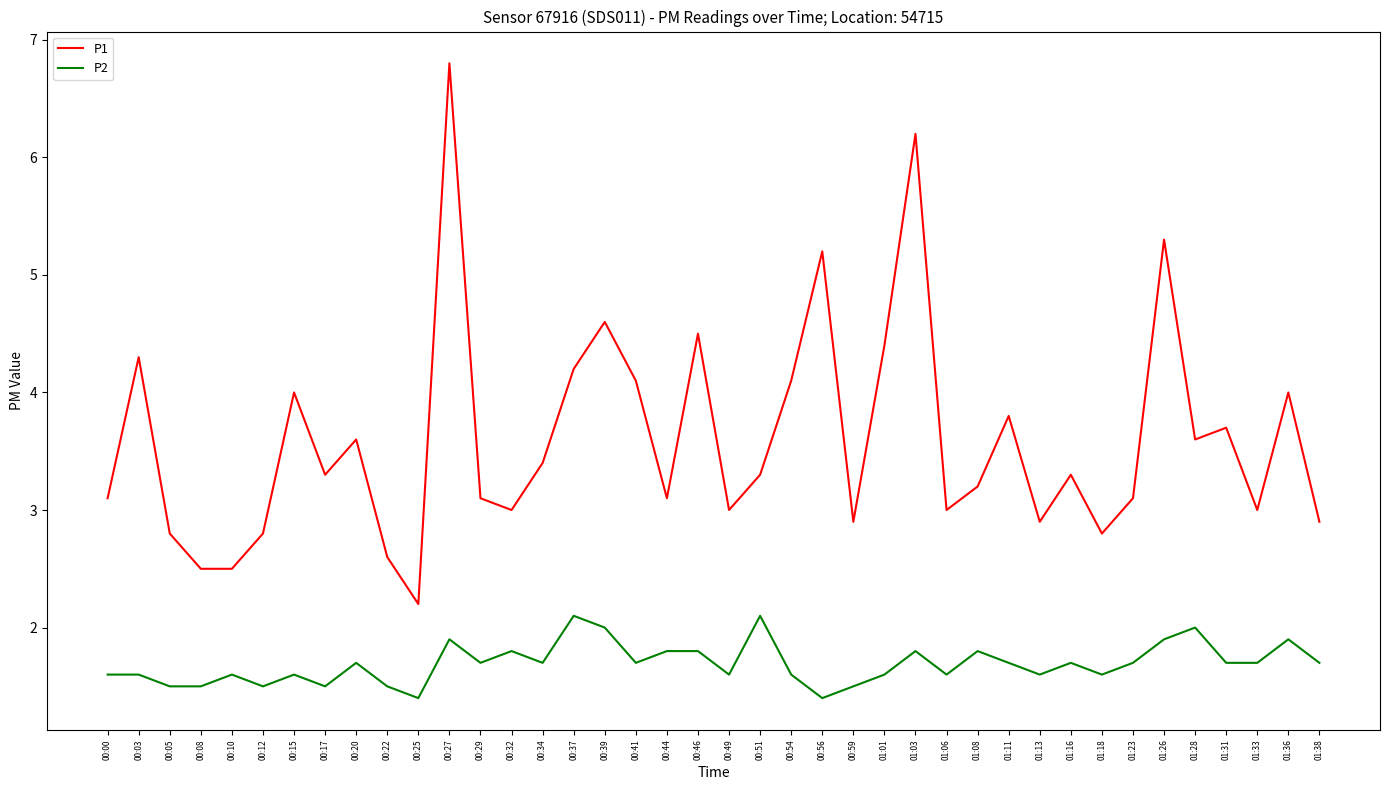

What position from the left is 00:39?

17